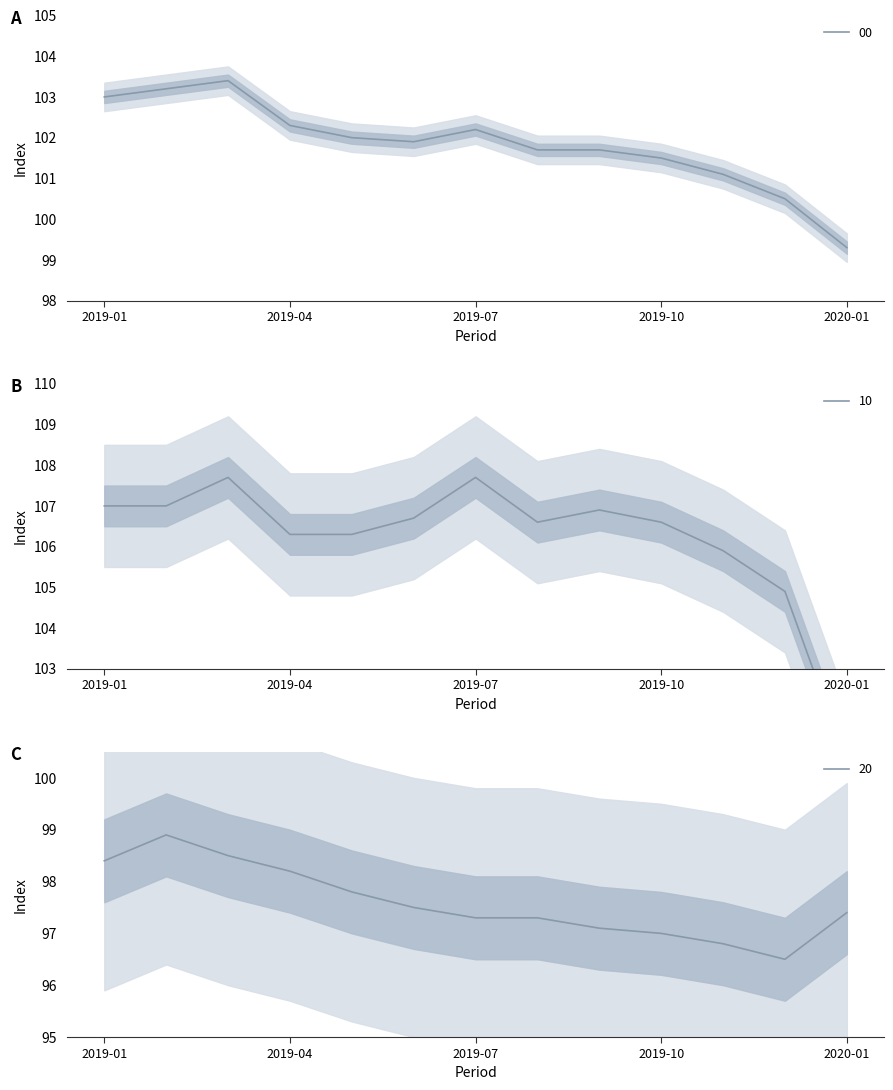

At 2019-10, list the series in order from largest to smallest.

10, 00, 20